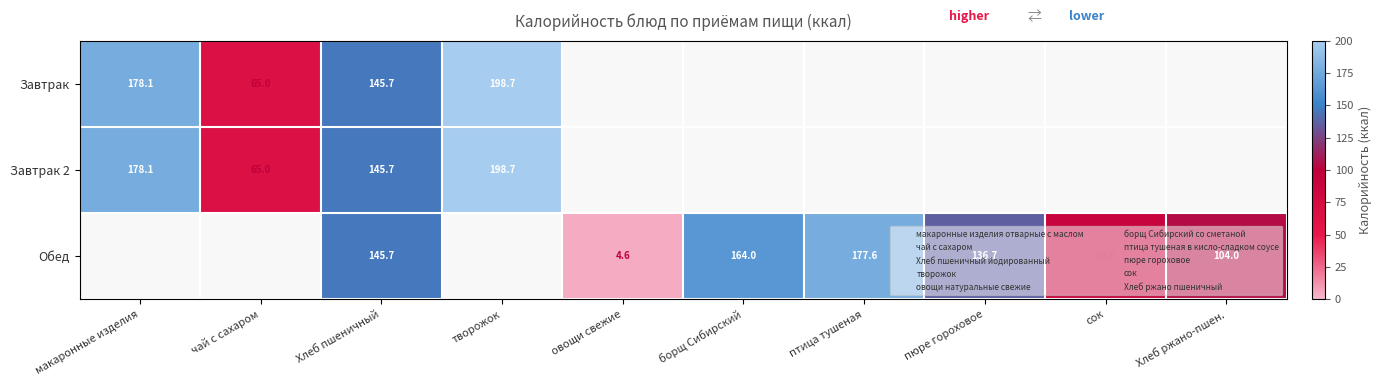

Which label corresponds to the smallest value in the chart?

овощи свежие